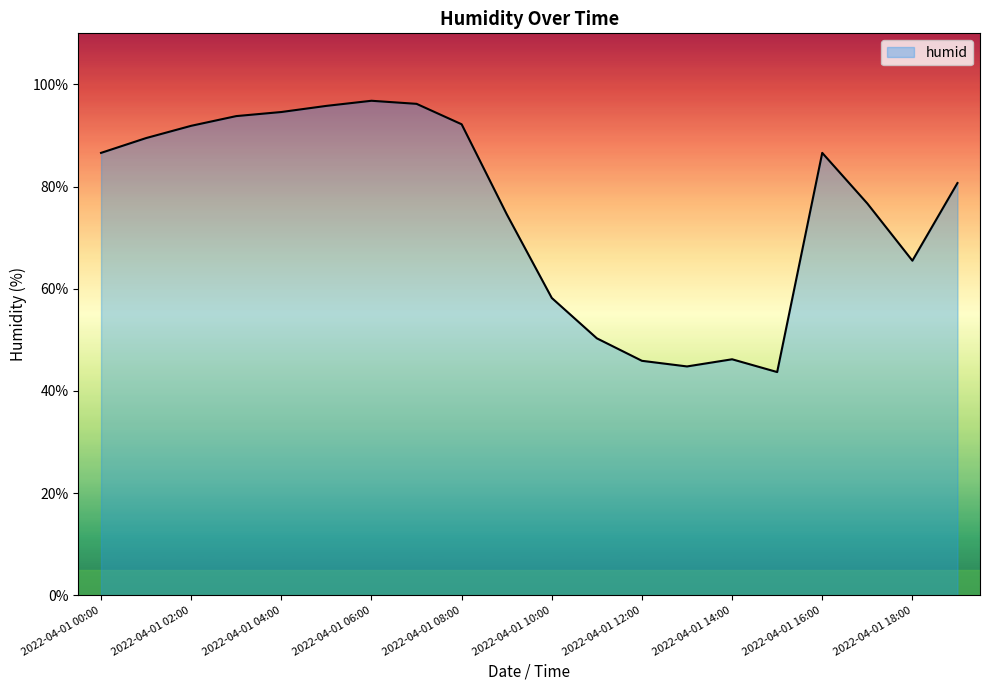

What is the difference between the maximum and minimum values?

53.1